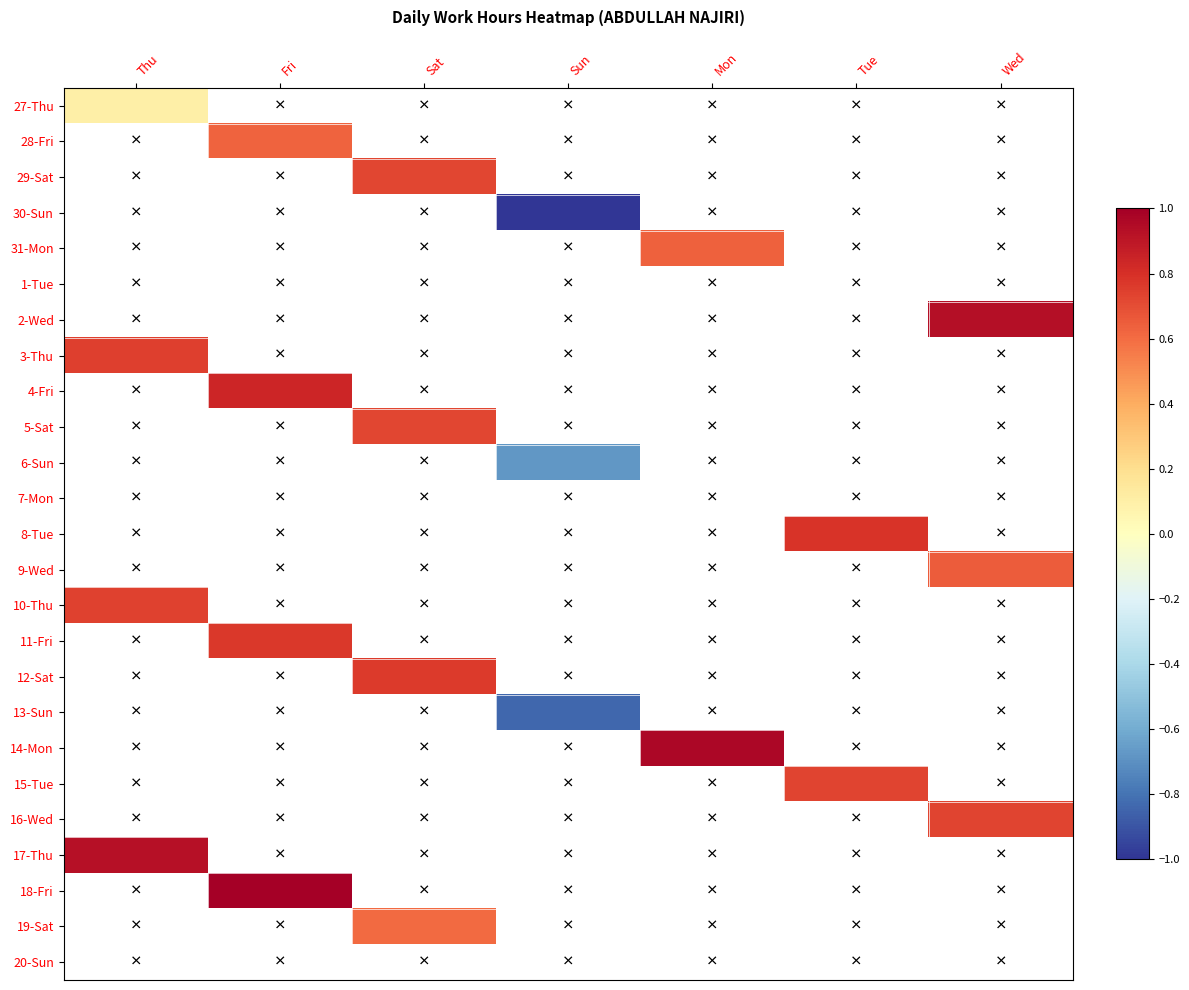

At how many categories does at least one series exceed 0?

6